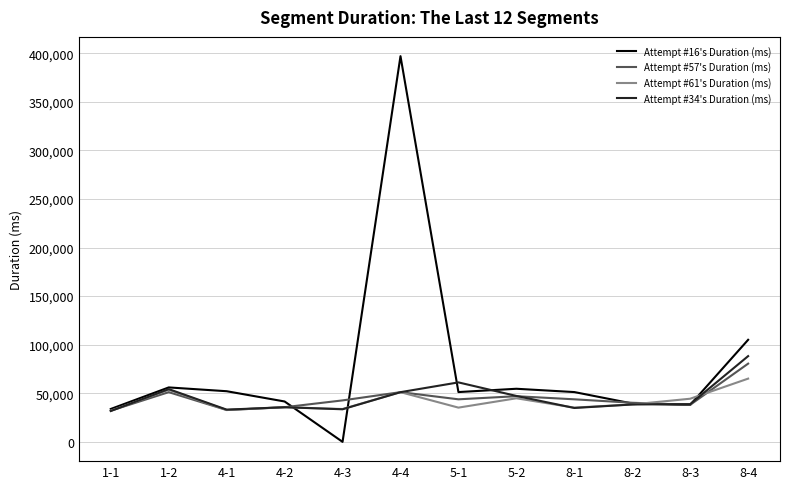

The Attempt #61's Duration (ms) series shows 56625 at 5-1. True or false?

False